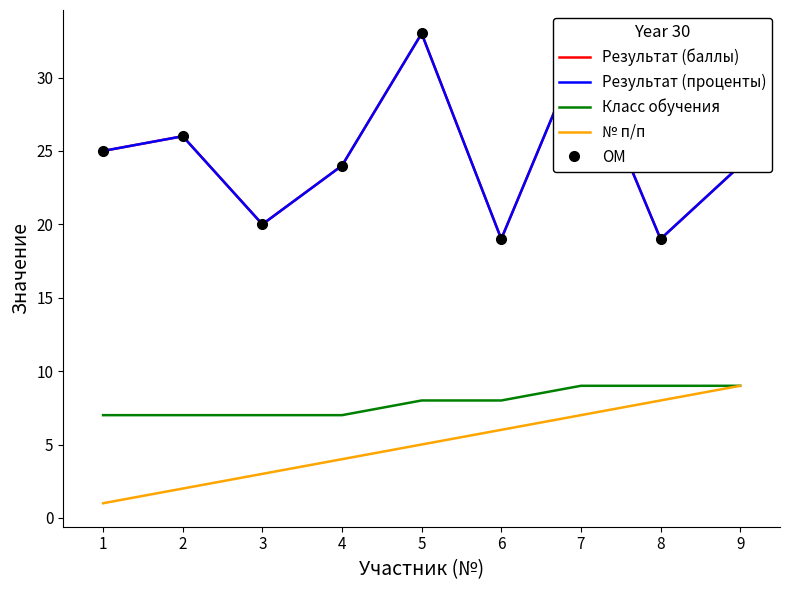

How many interior local peaks does the Результат (проценты) series have?

3